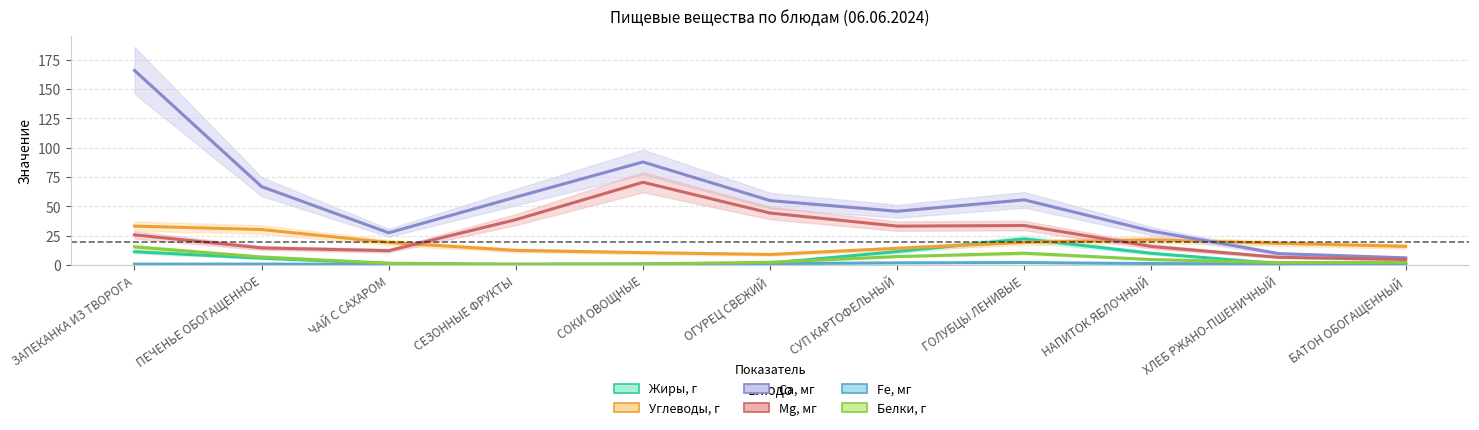

What are all the series names shown in the legend?

Жиры, г, Углеводы, г, Са, мг, Mg, мг, Fе, мг, Белки, г